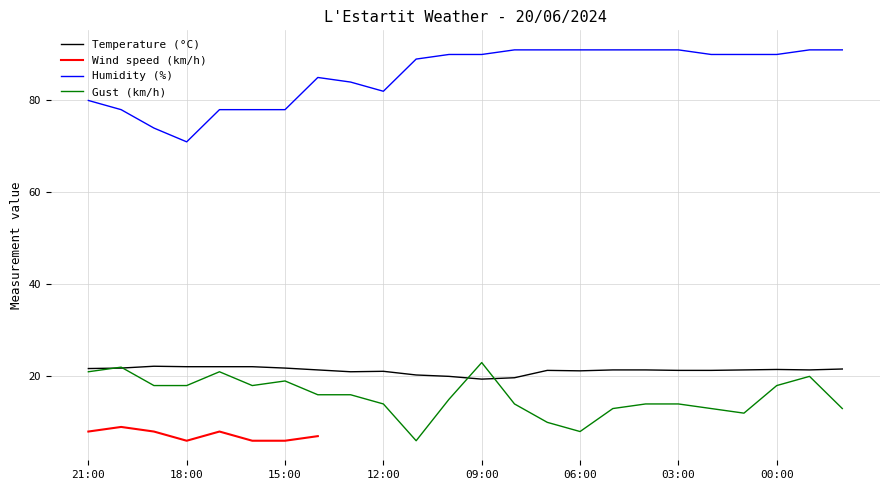

What is the total value across all series at 05:00?

125.4